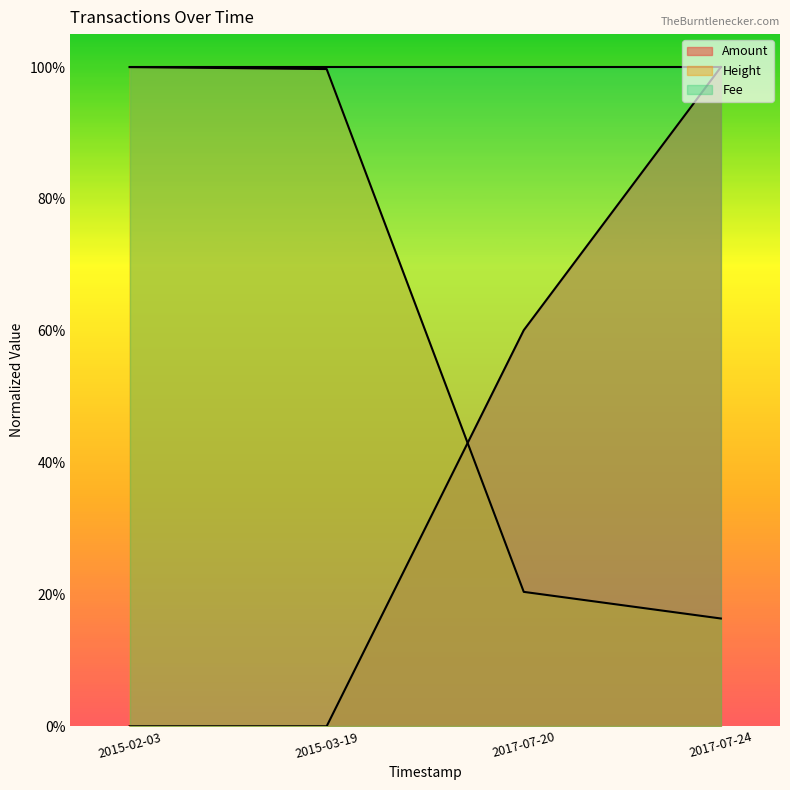

What is the average value of the Height series?

0.6